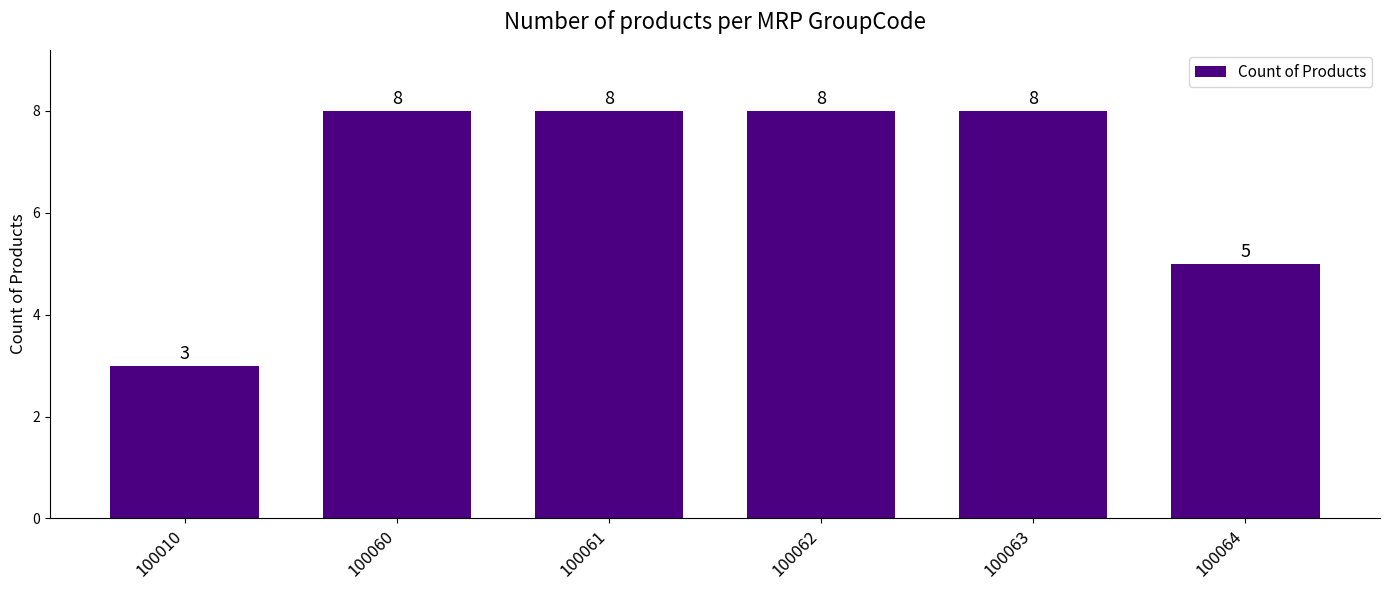

Where is the data nearest to the value 5?

100064